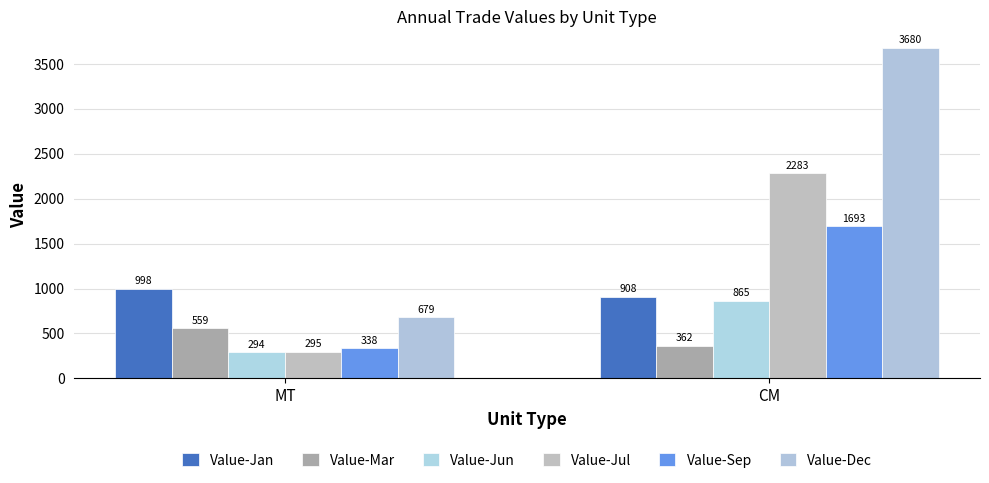

Read the Value-Dec value at MT.

679